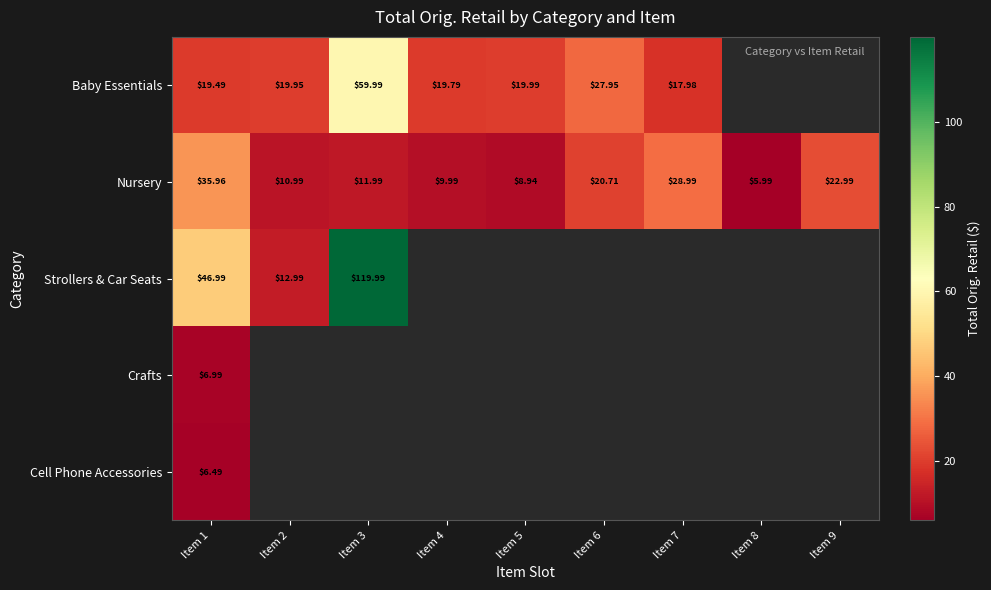

What is the minimum value shown in the chart?

6.0